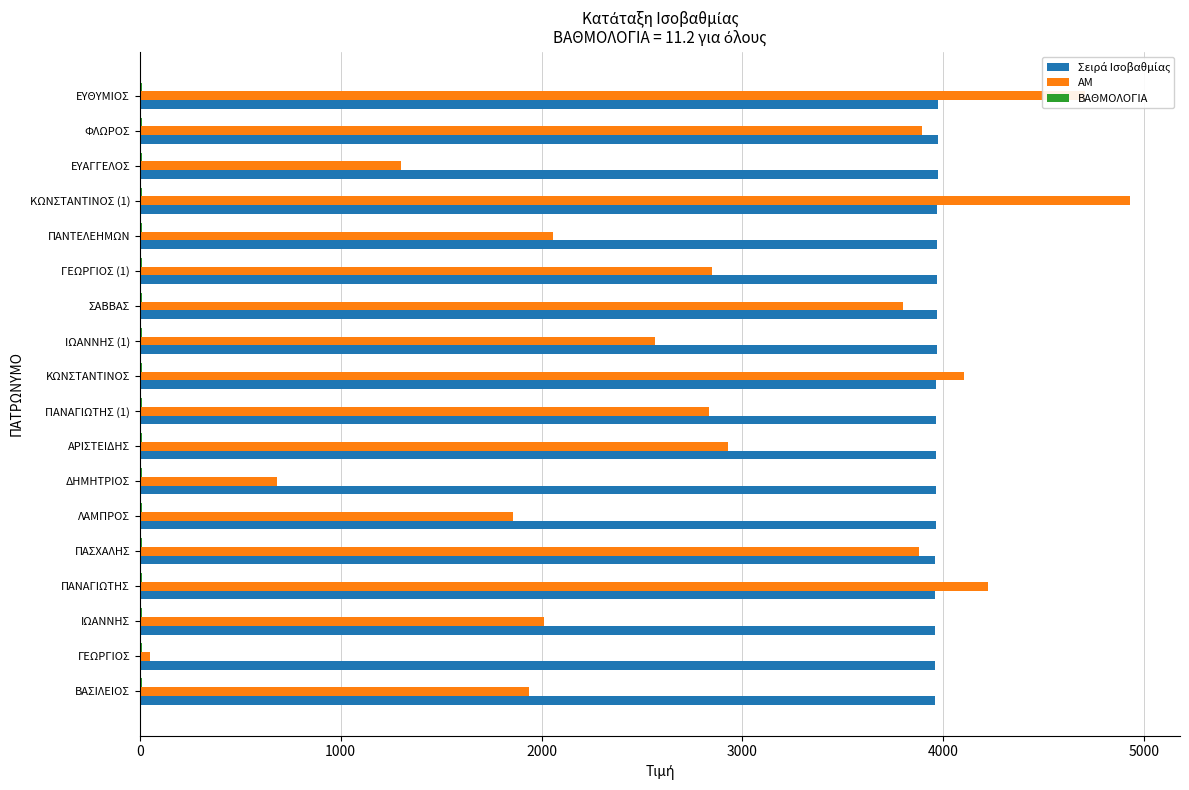

The ΑΜ series shows 5077.4 at ΑΡΙΣΤΕΙΔΗΣ. True or false?

False